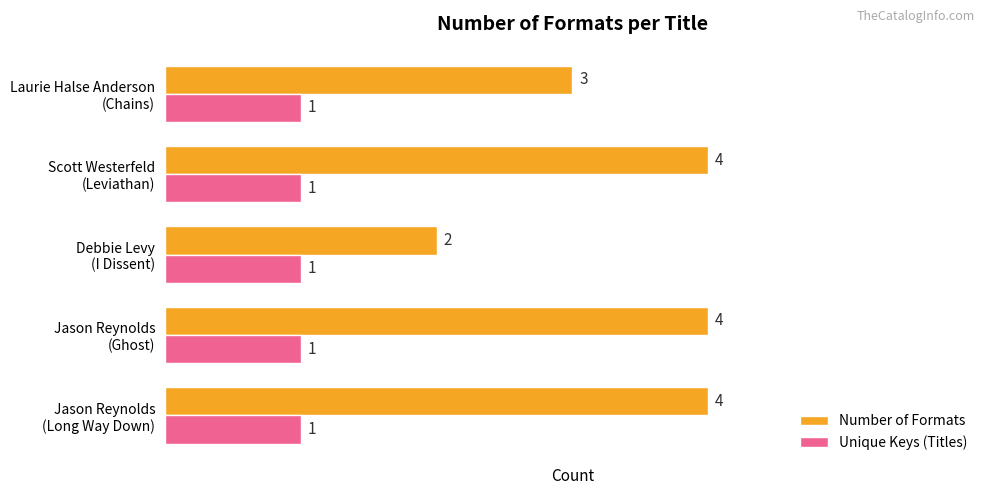

Which series has the largest range (max minus min)?

Number of Formats